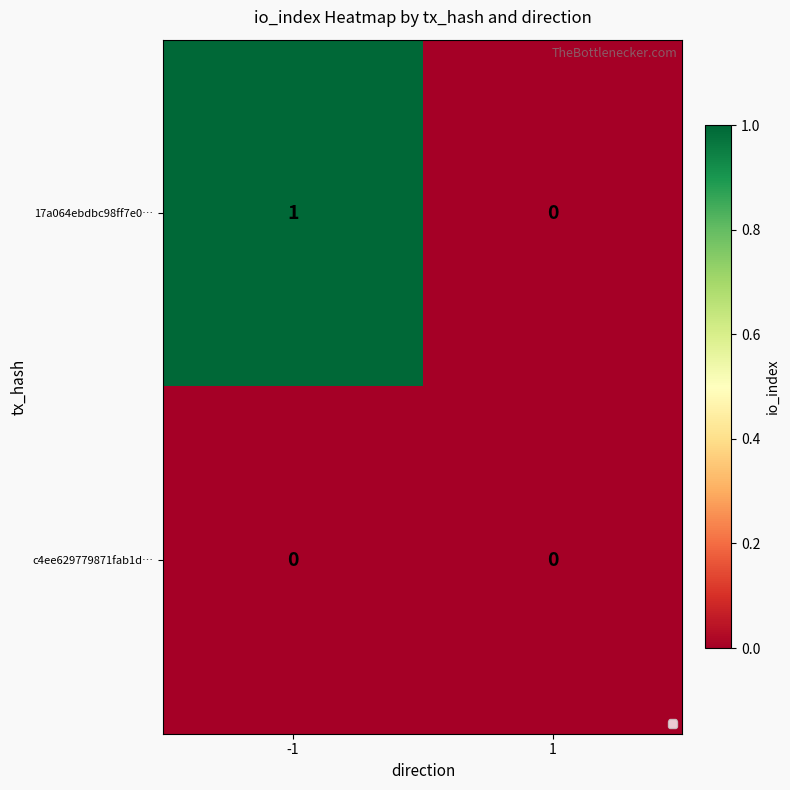

How many categories are shown in the chart?

2